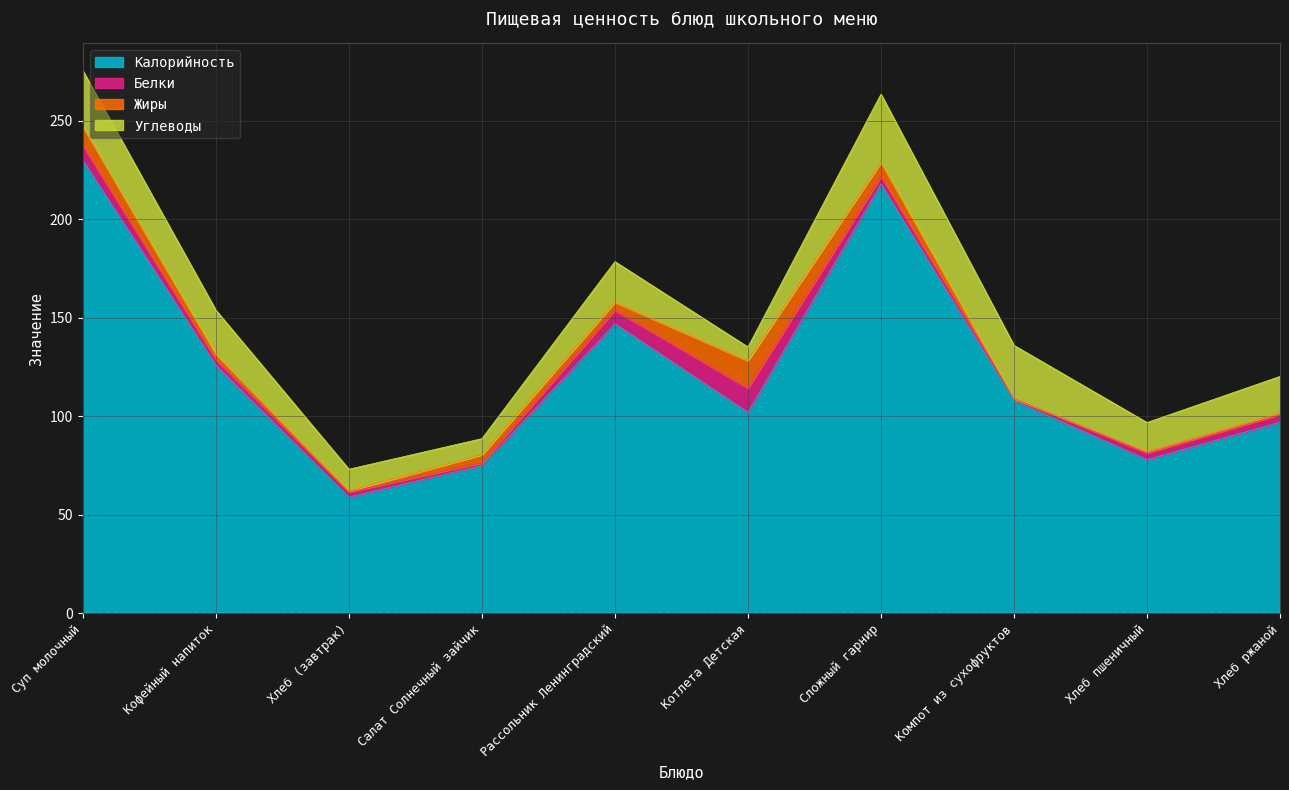

How many values in the Углеводы series exceed 20?

5